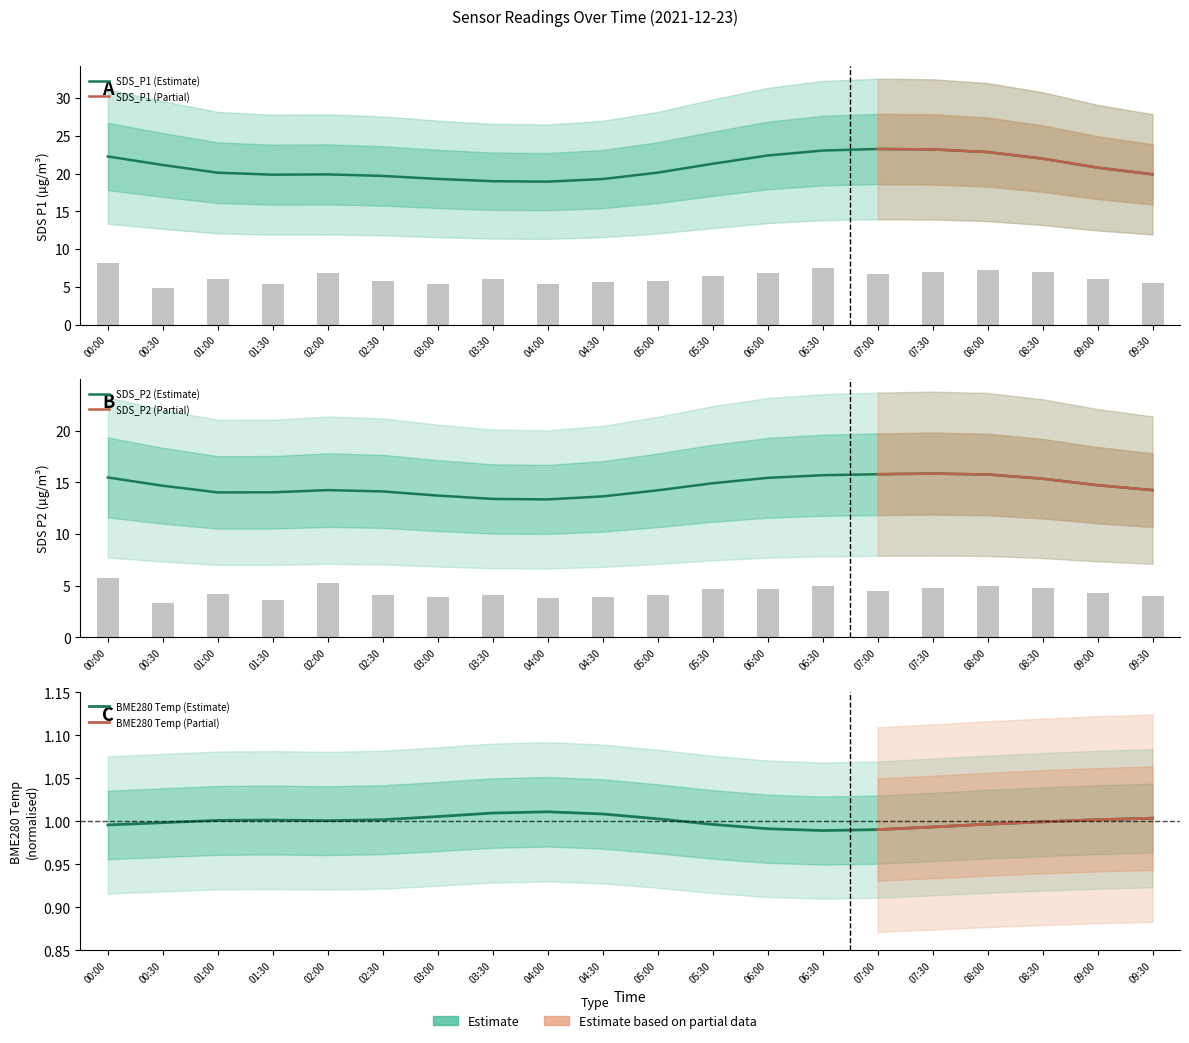

Which series has the largest range (max minus min)?

SDS_P1